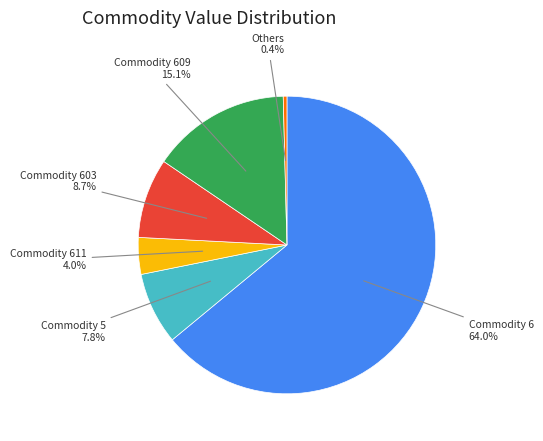

Does any single category account for the majority?

Yes